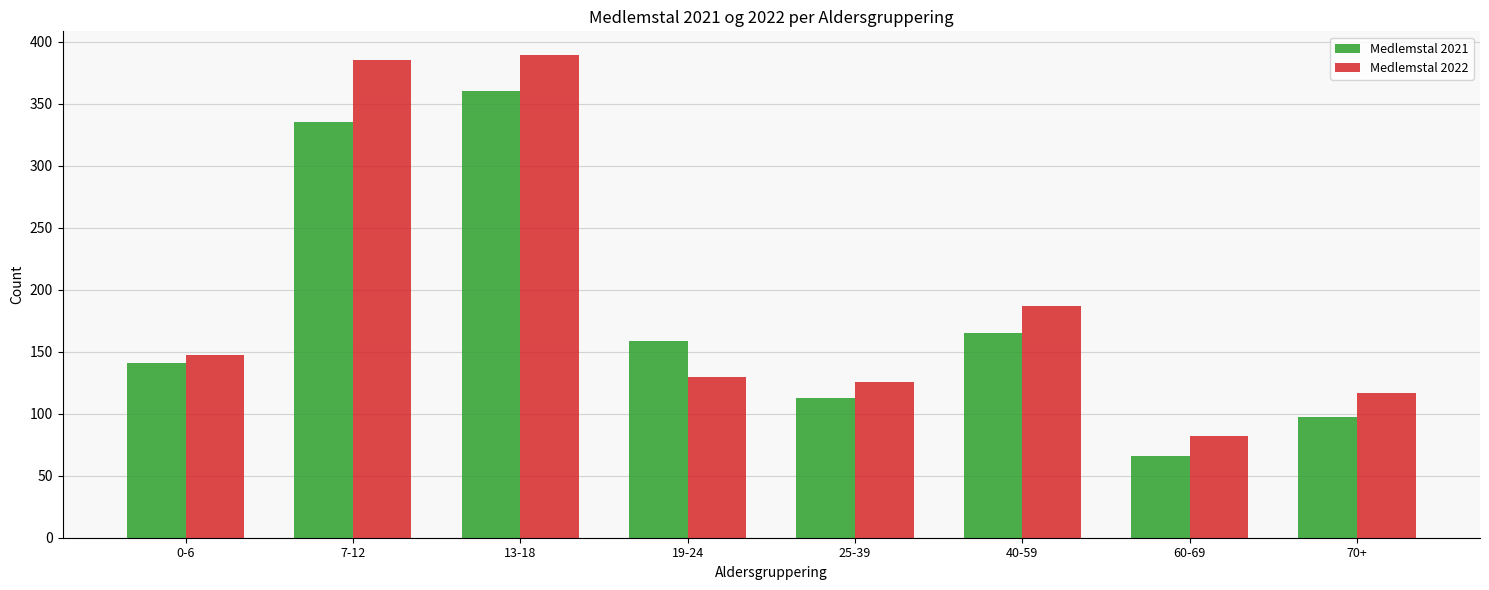

Which category has the highest value in the Medlemstal 2021 series?

13-18